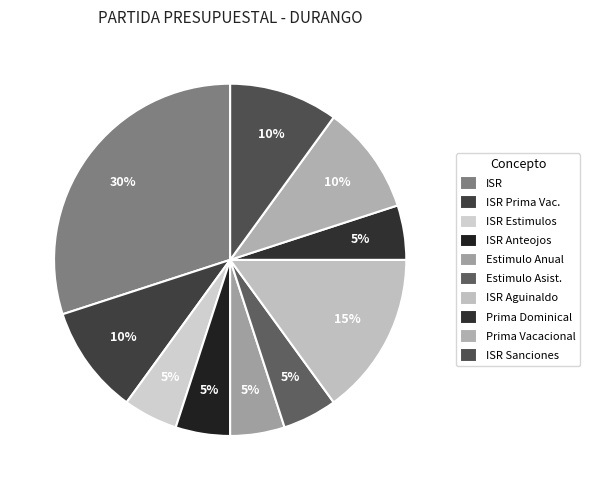

How many slices are in this pie chart?

10